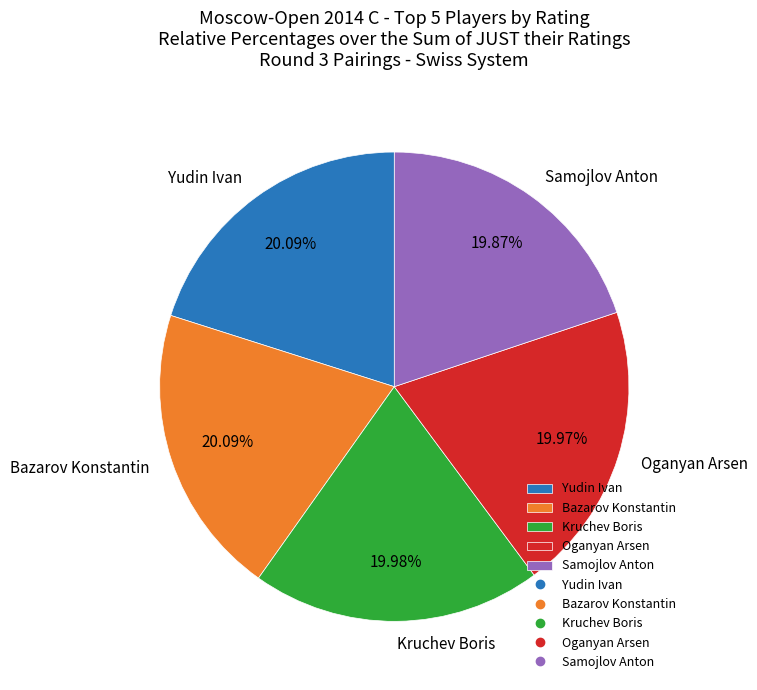

Combined, do Yudin Ivan and Bazarov Konstantin account for over 50%?

No